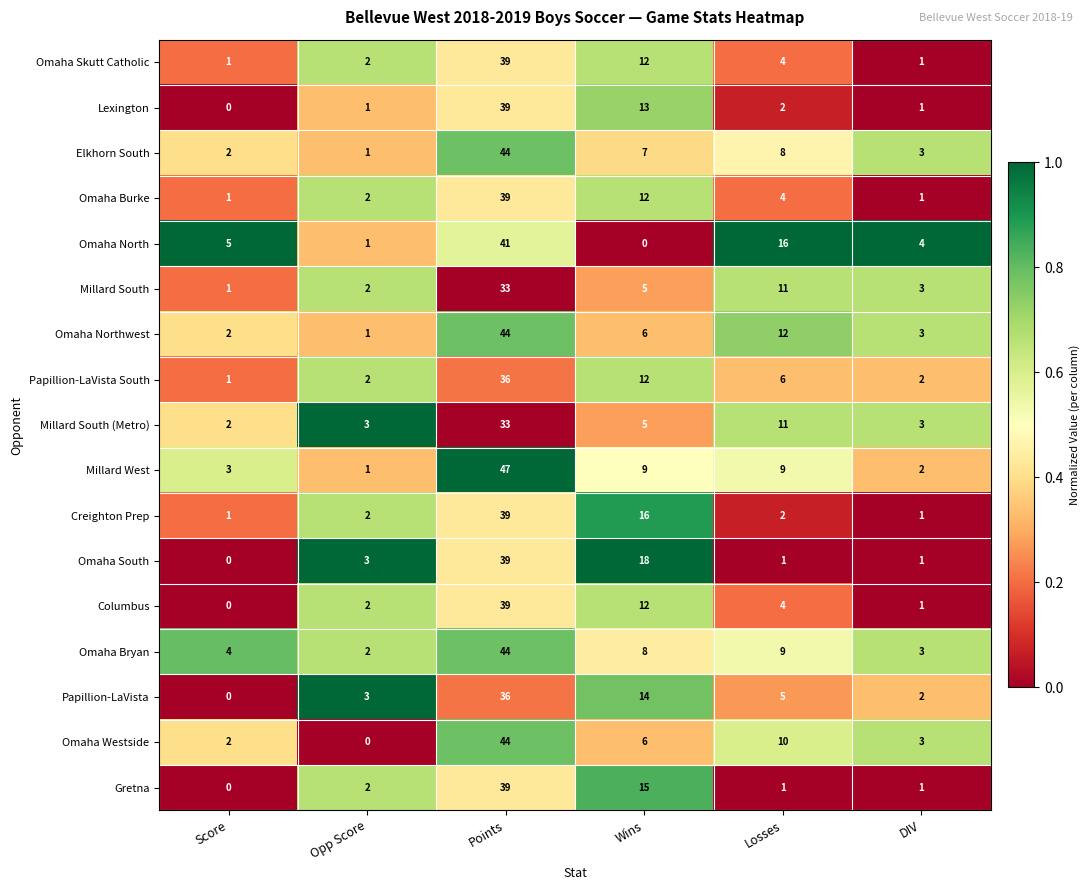

Is it true that Creighton Prep equals 52 at Points?

False